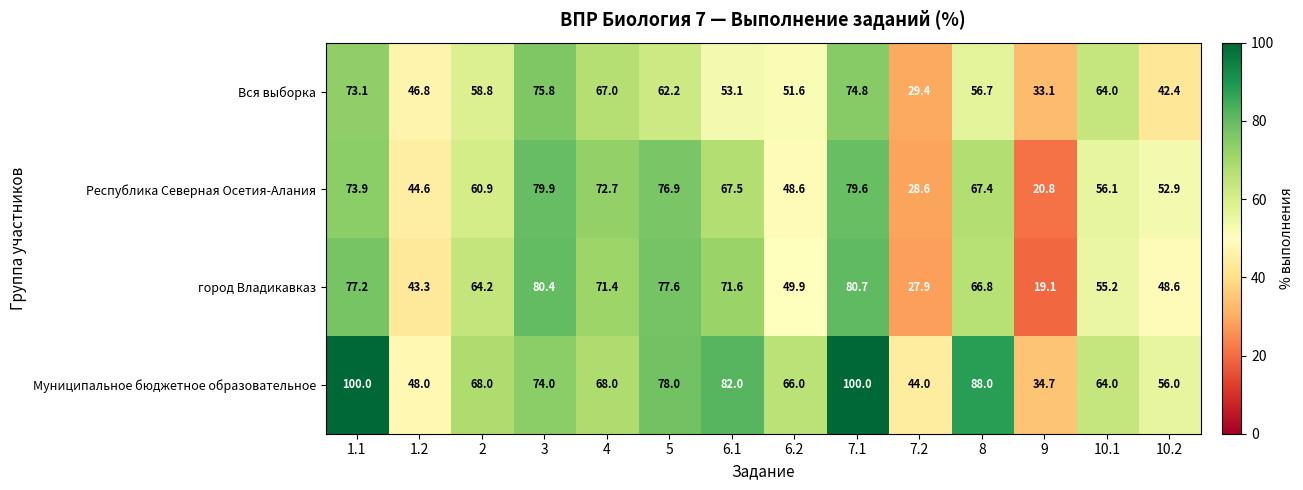

What is the sum of all Республика Северная Осетия-Алания values?

830.4